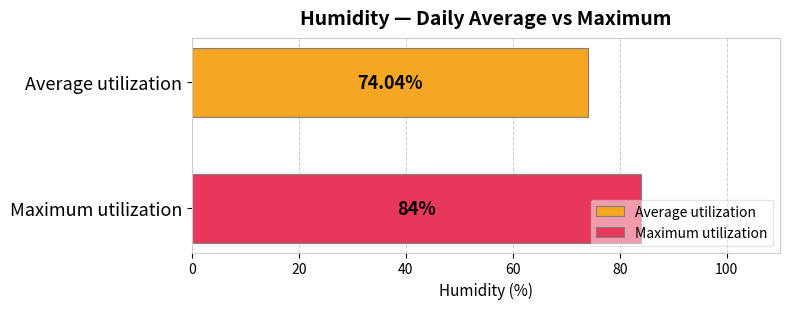

What is the maximum value shown in the chart?

84.0